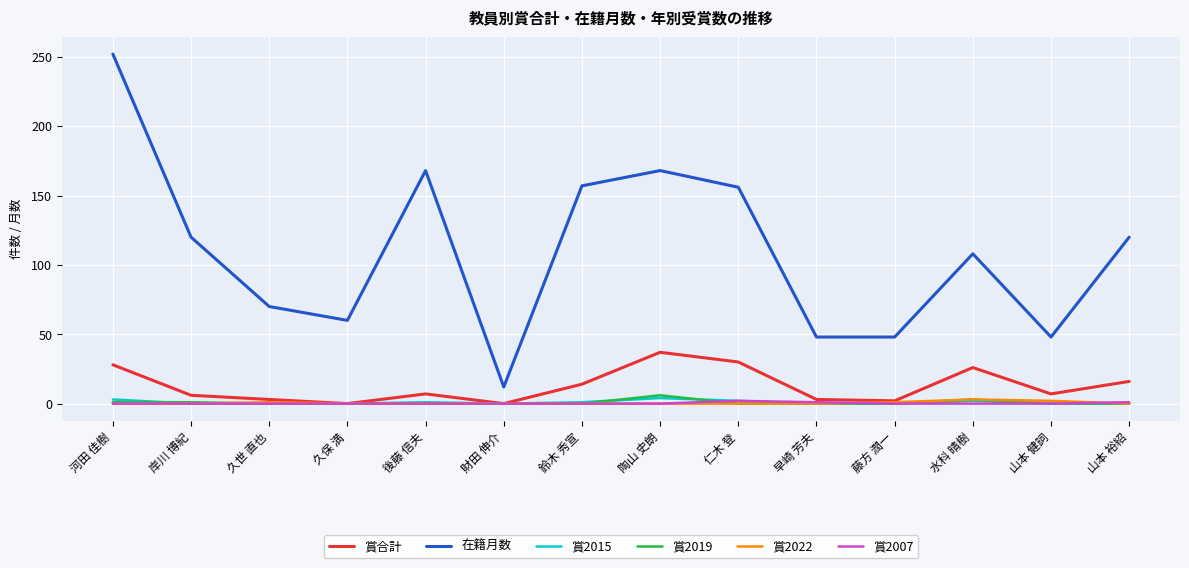

Which series has the largest range (max minus min)?

在籍月数